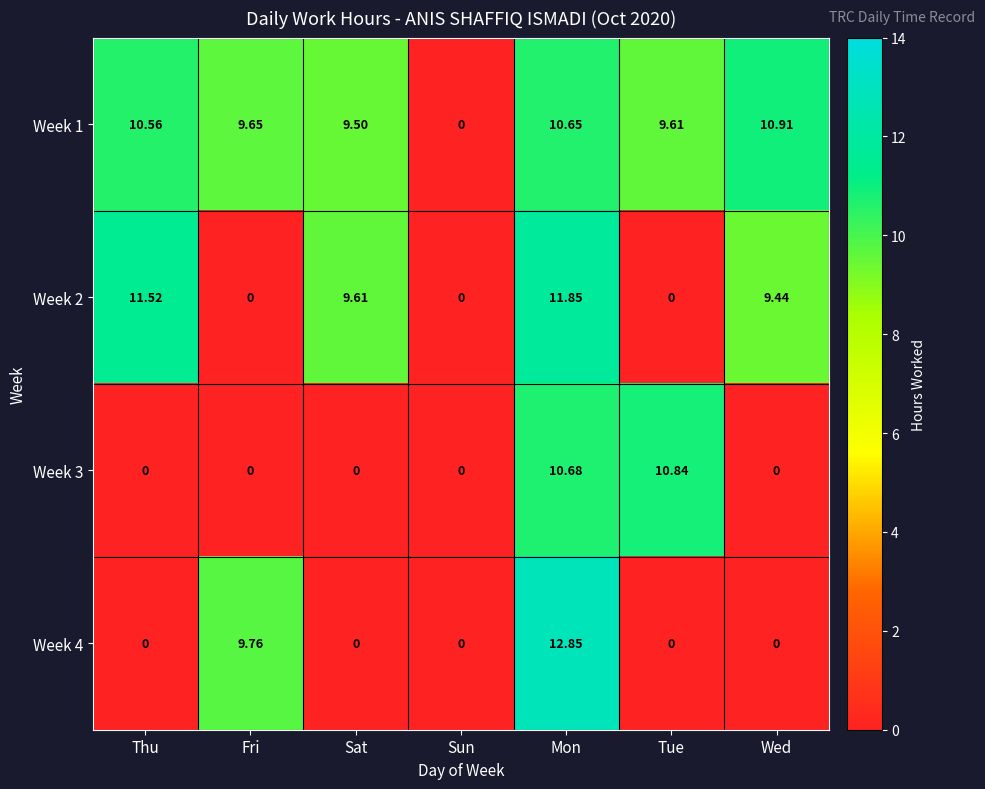

At which category does the chart reach its peak across all series?

Mon